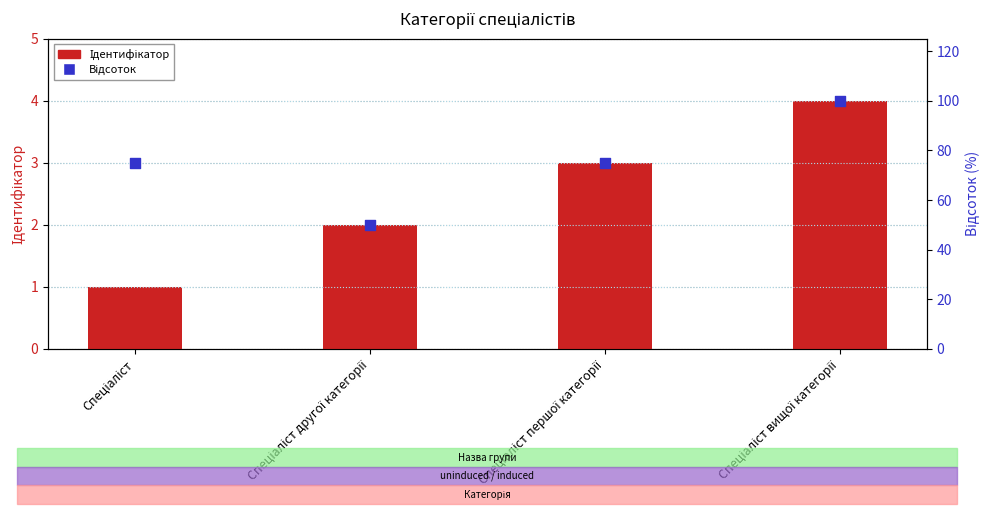

Which series reaches the minimum Y coordinate?

Ідентифікатор